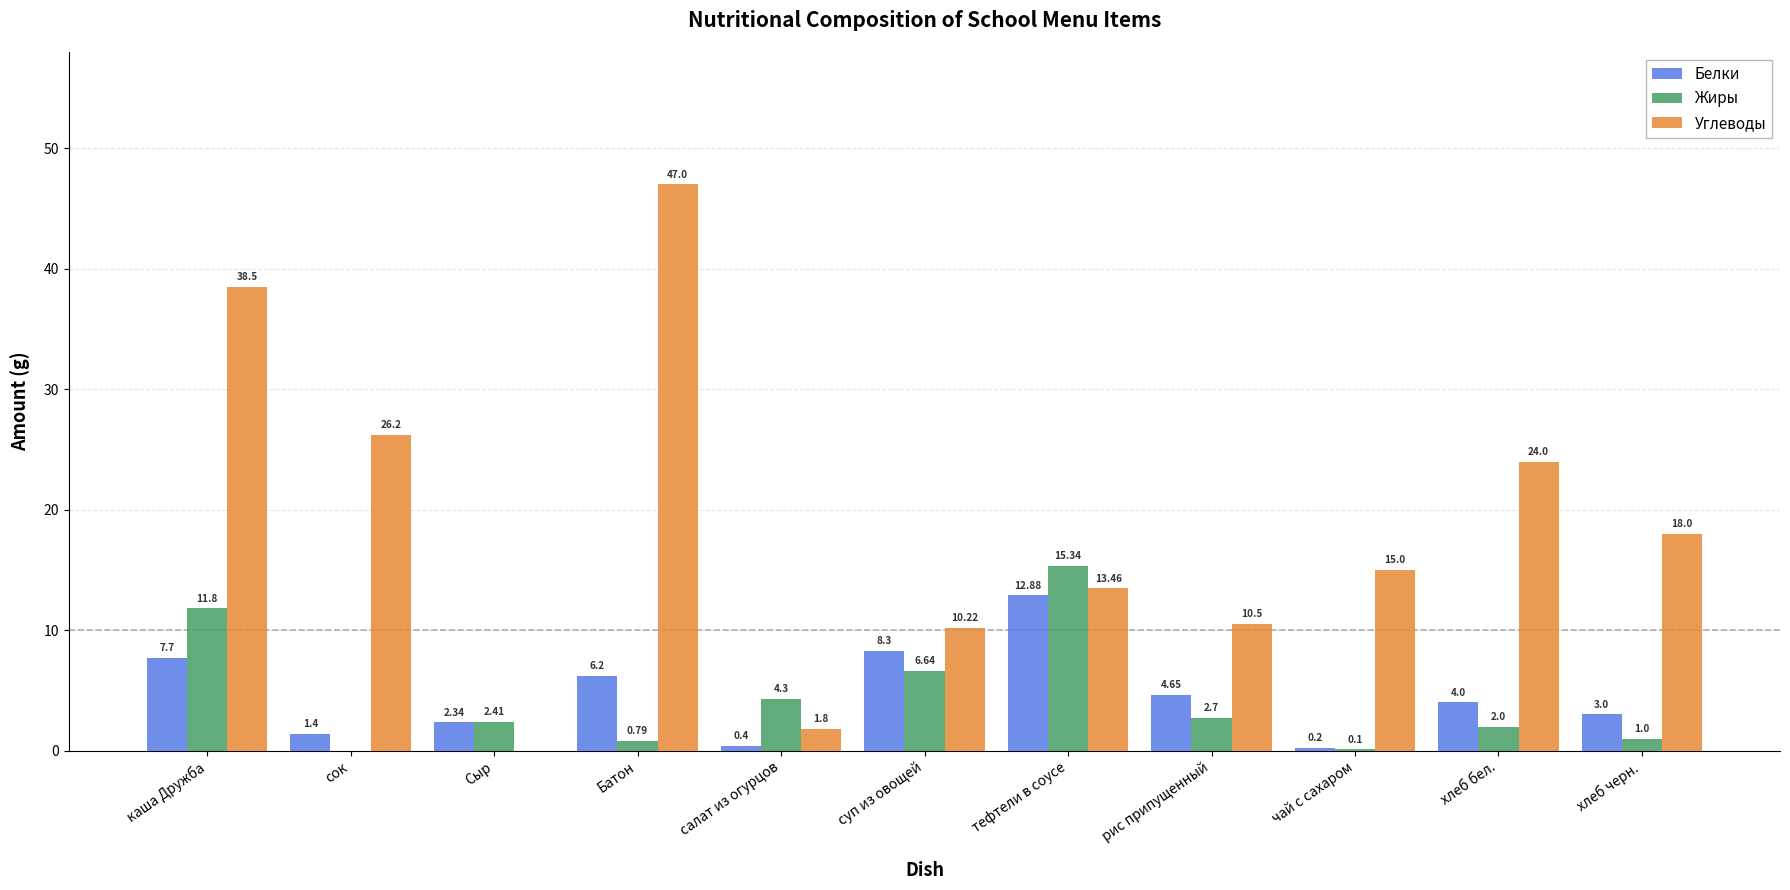

Are the bars horizontal?

No